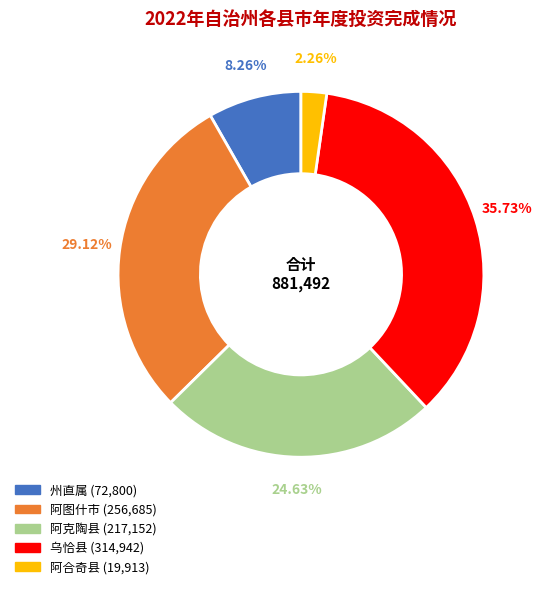

What is the smallest slice in the pie chart?

阿合奇县